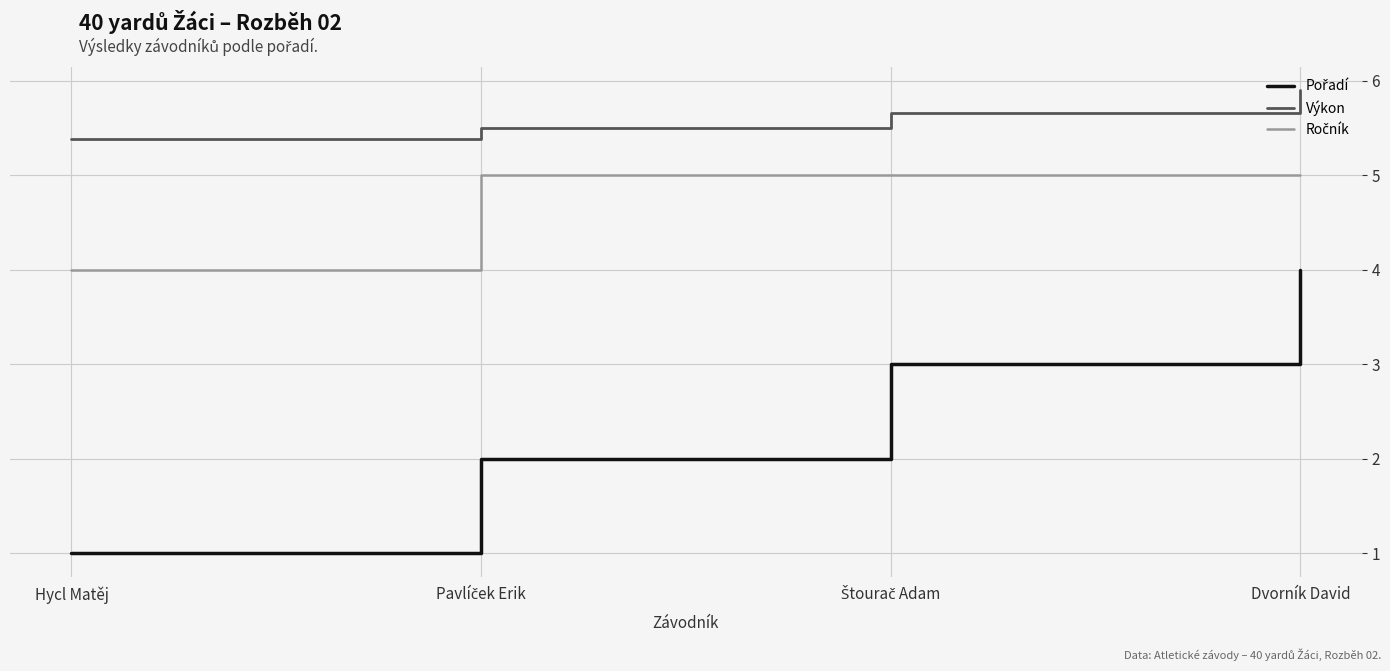

What is the maximum value shown in the chart?

5.9